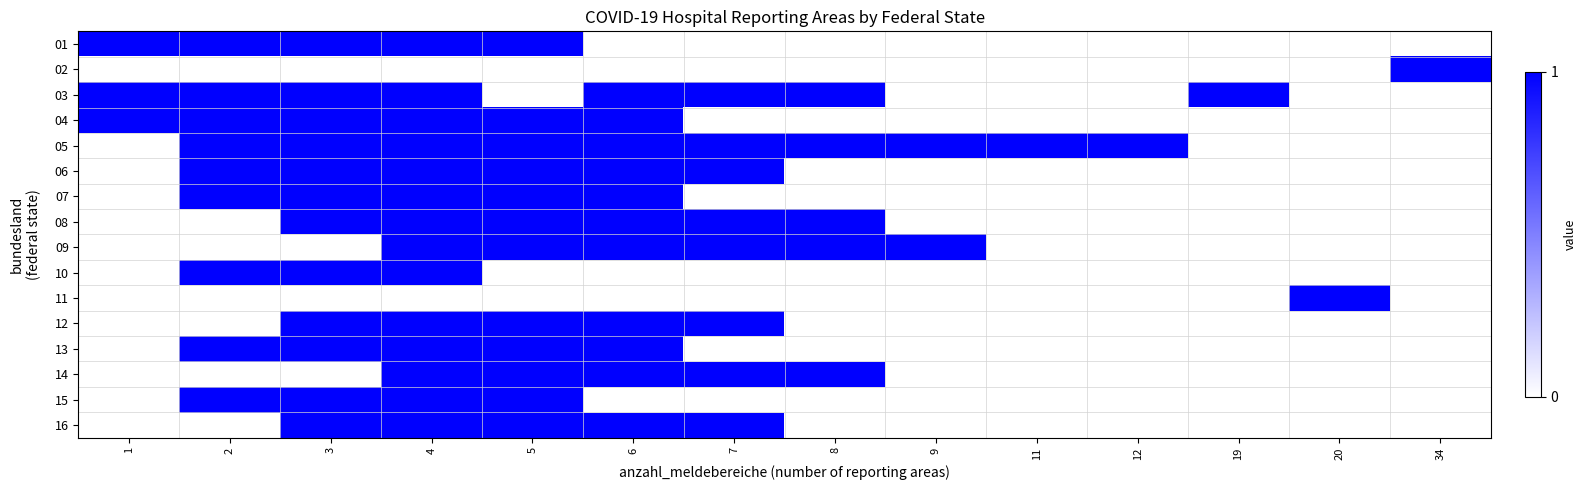

List the series in order of their peak value, lowest first.

01, 02, 03, 04, 05, 06, 07, 08, 09, 10, 11, 12, 13, 14, 15, 16